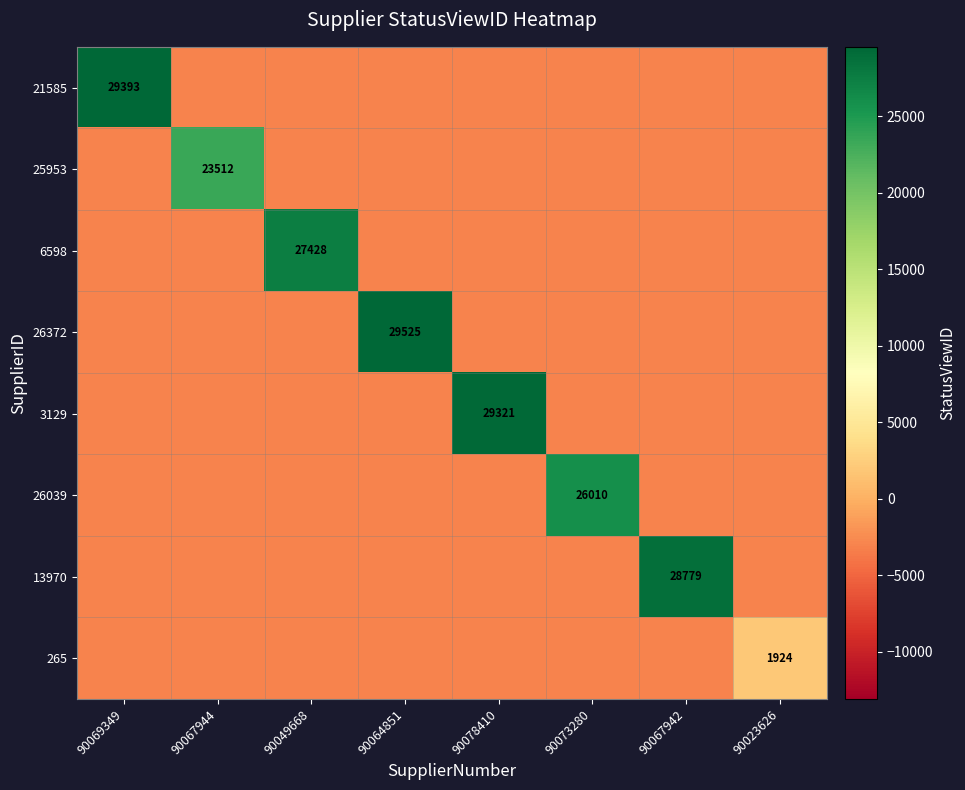

Count the number of categories in the chart.

8